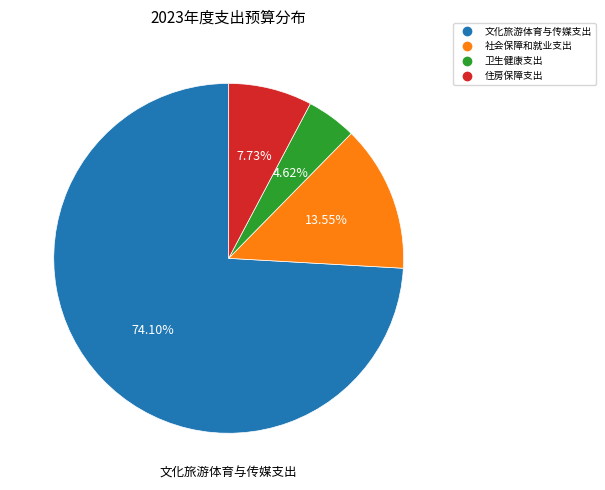

What percentage do 文化旅游体育与传媒支出 and 住房保障支出 together represent?

81.8%